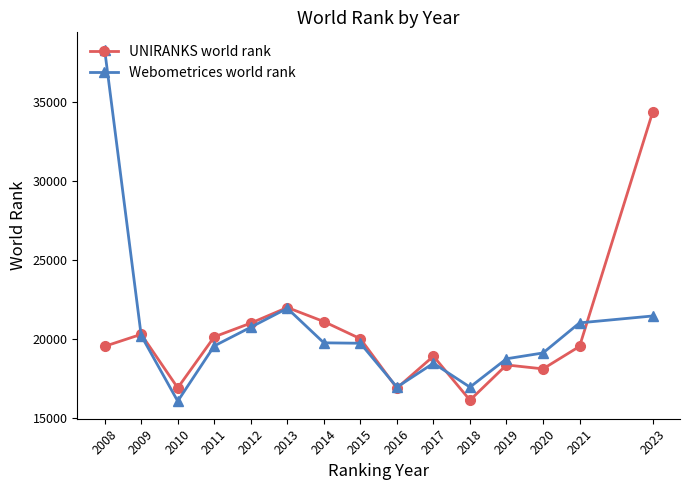

What are all the series names shown in the legend?

UNIRANKS world rank, Webometrices world rank